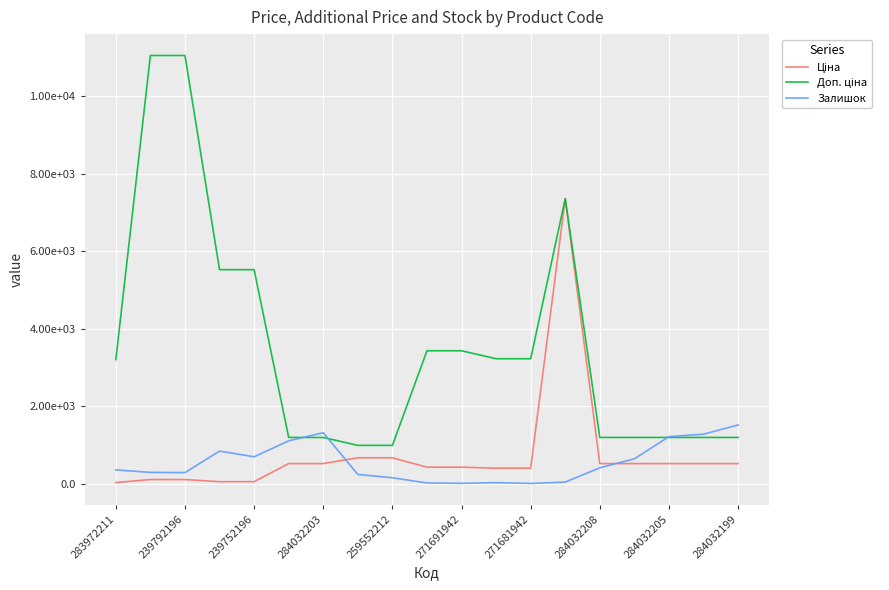

Is this an area chart (filled region under the line)?

No